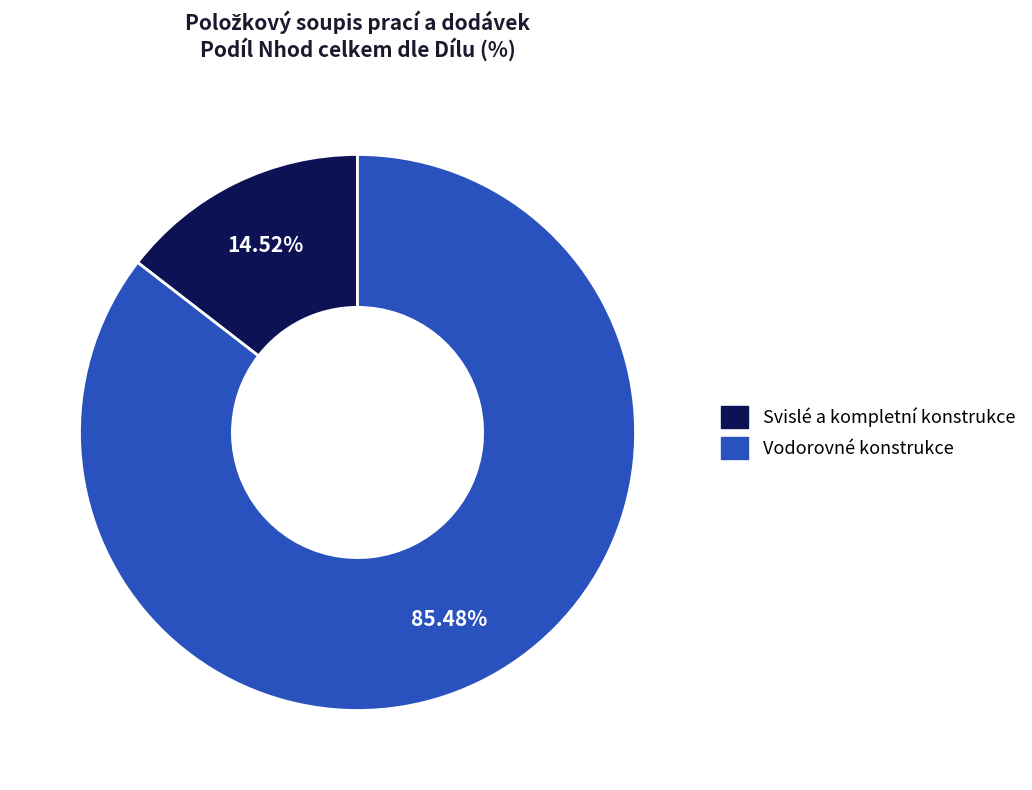

Does any single category account for the majority?

Yes